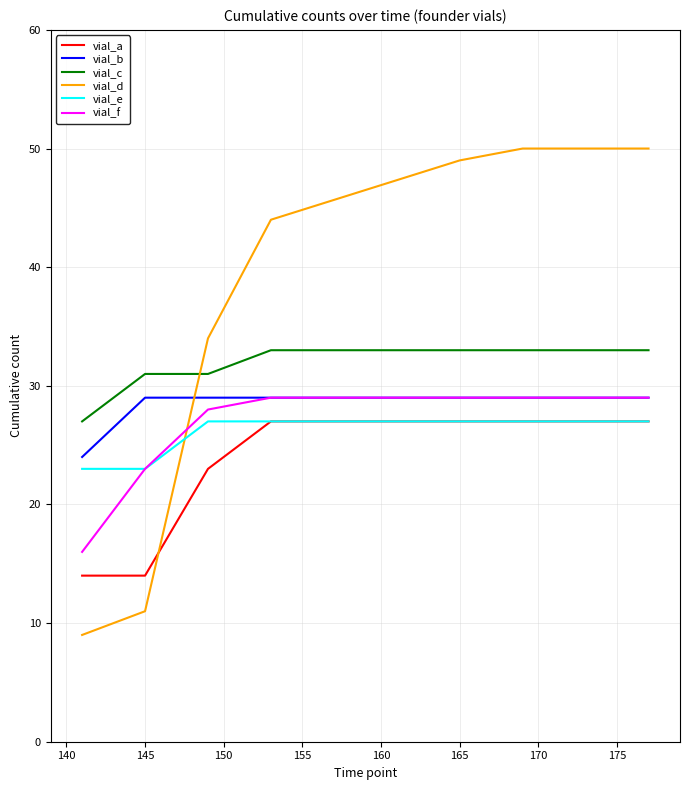

What is the average value of the vial_a series?

23